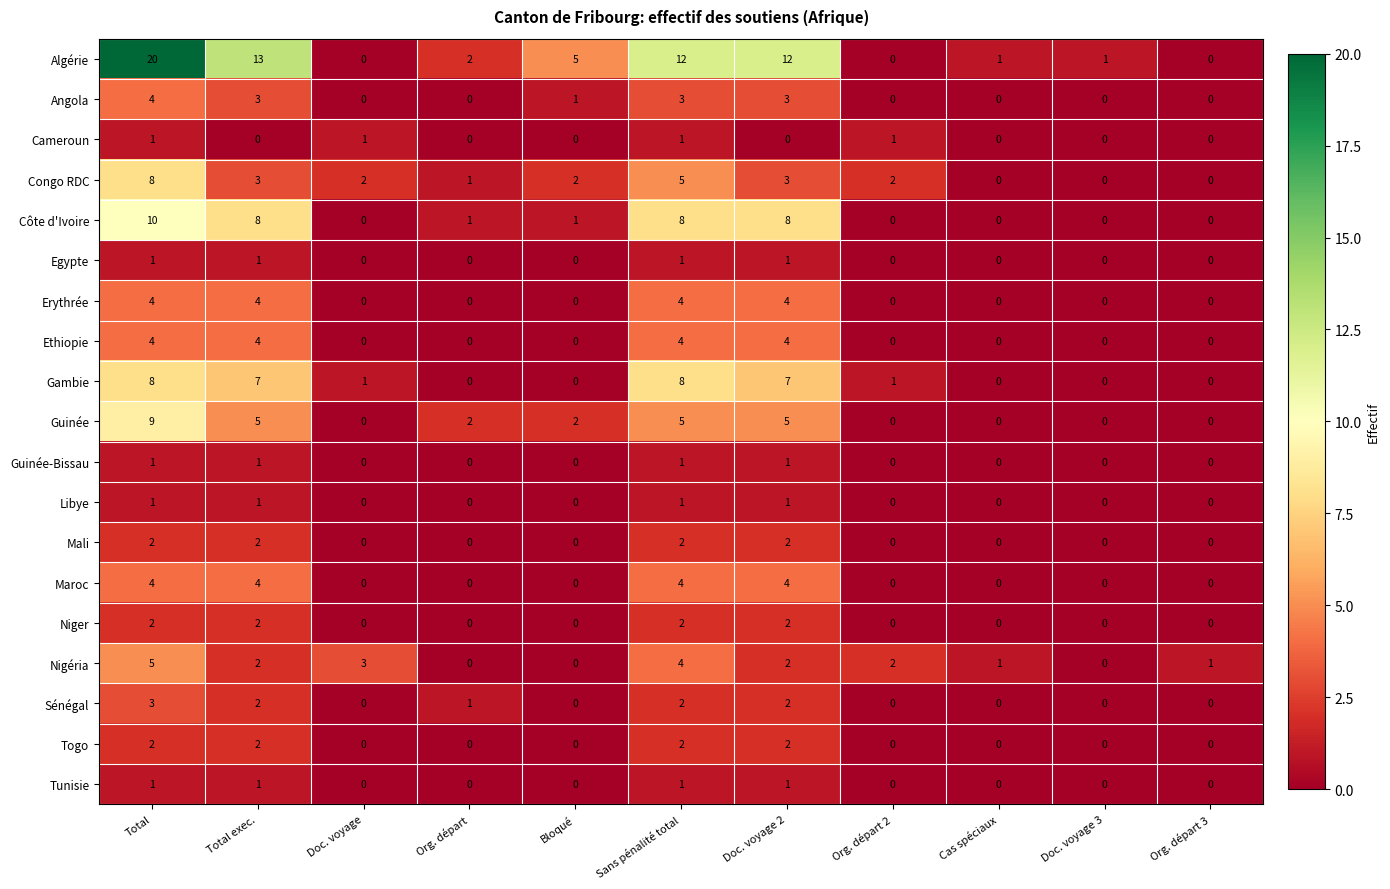

Which series has the largest total across all categories?

Algérie